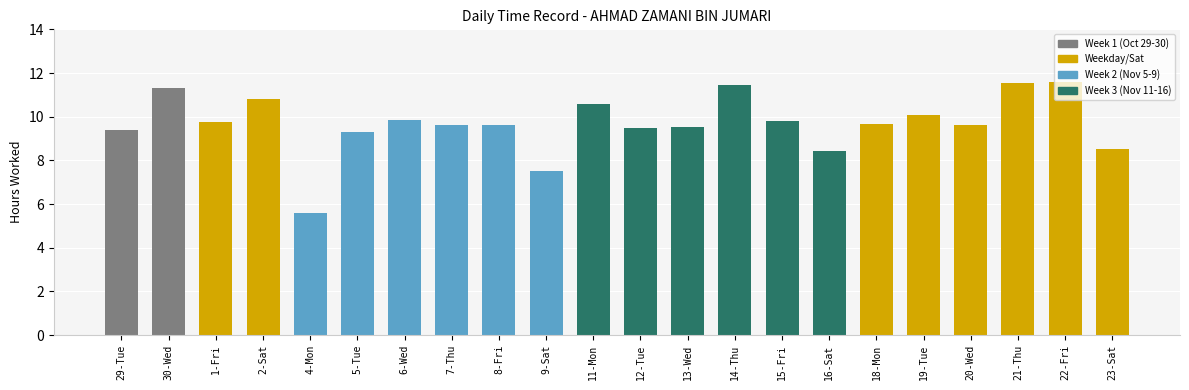

How many bars are there in total?

22